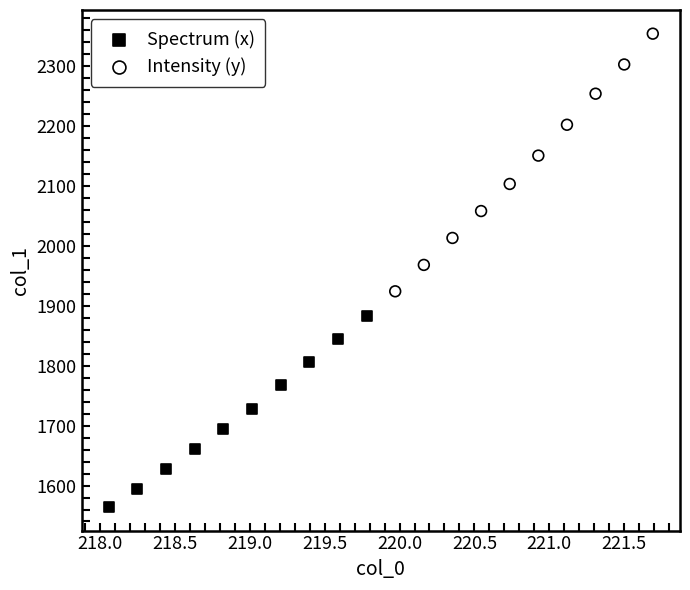

Which series reaches the minimum Y coordinate?

Spectrum (x)